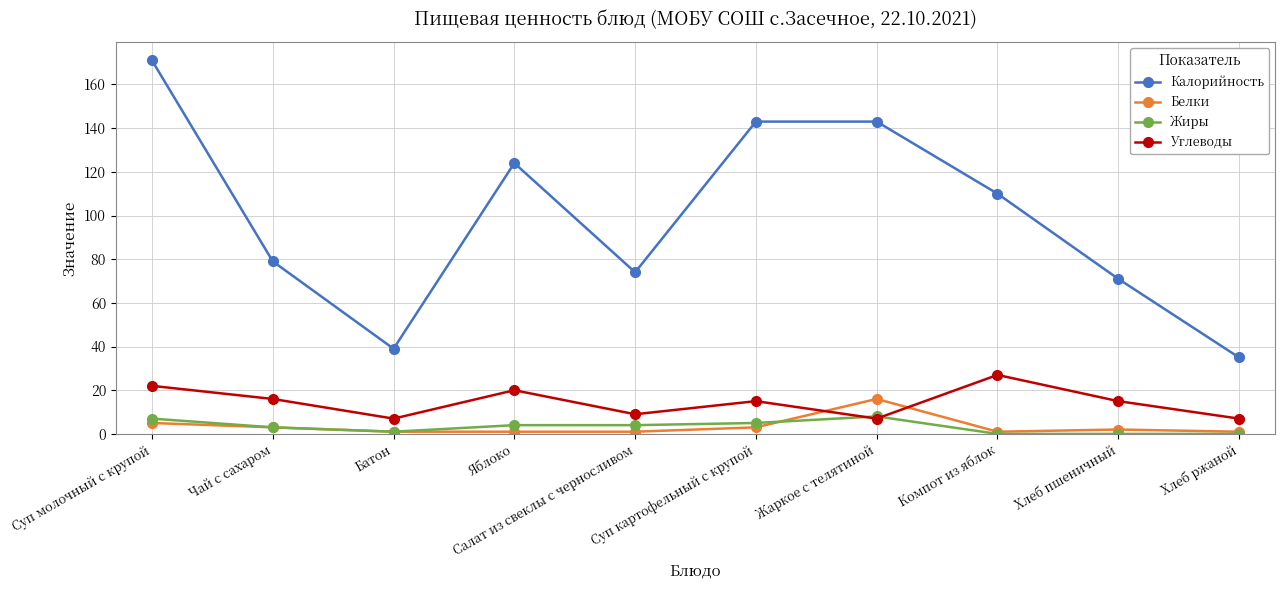

What is the label of the 5th point from the right?

Суп картофельный с крупой